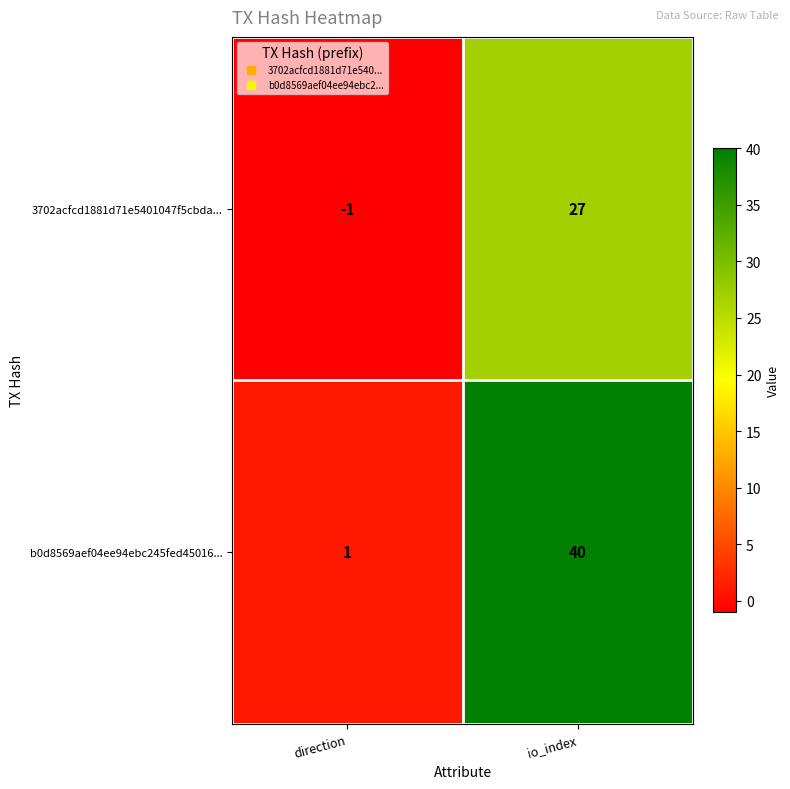

List the series in order of their overall mean, lowest first.

3702acfcd1881d71e5401047f5cbda..., b0d8569aef04ee94ebc245fed45016...